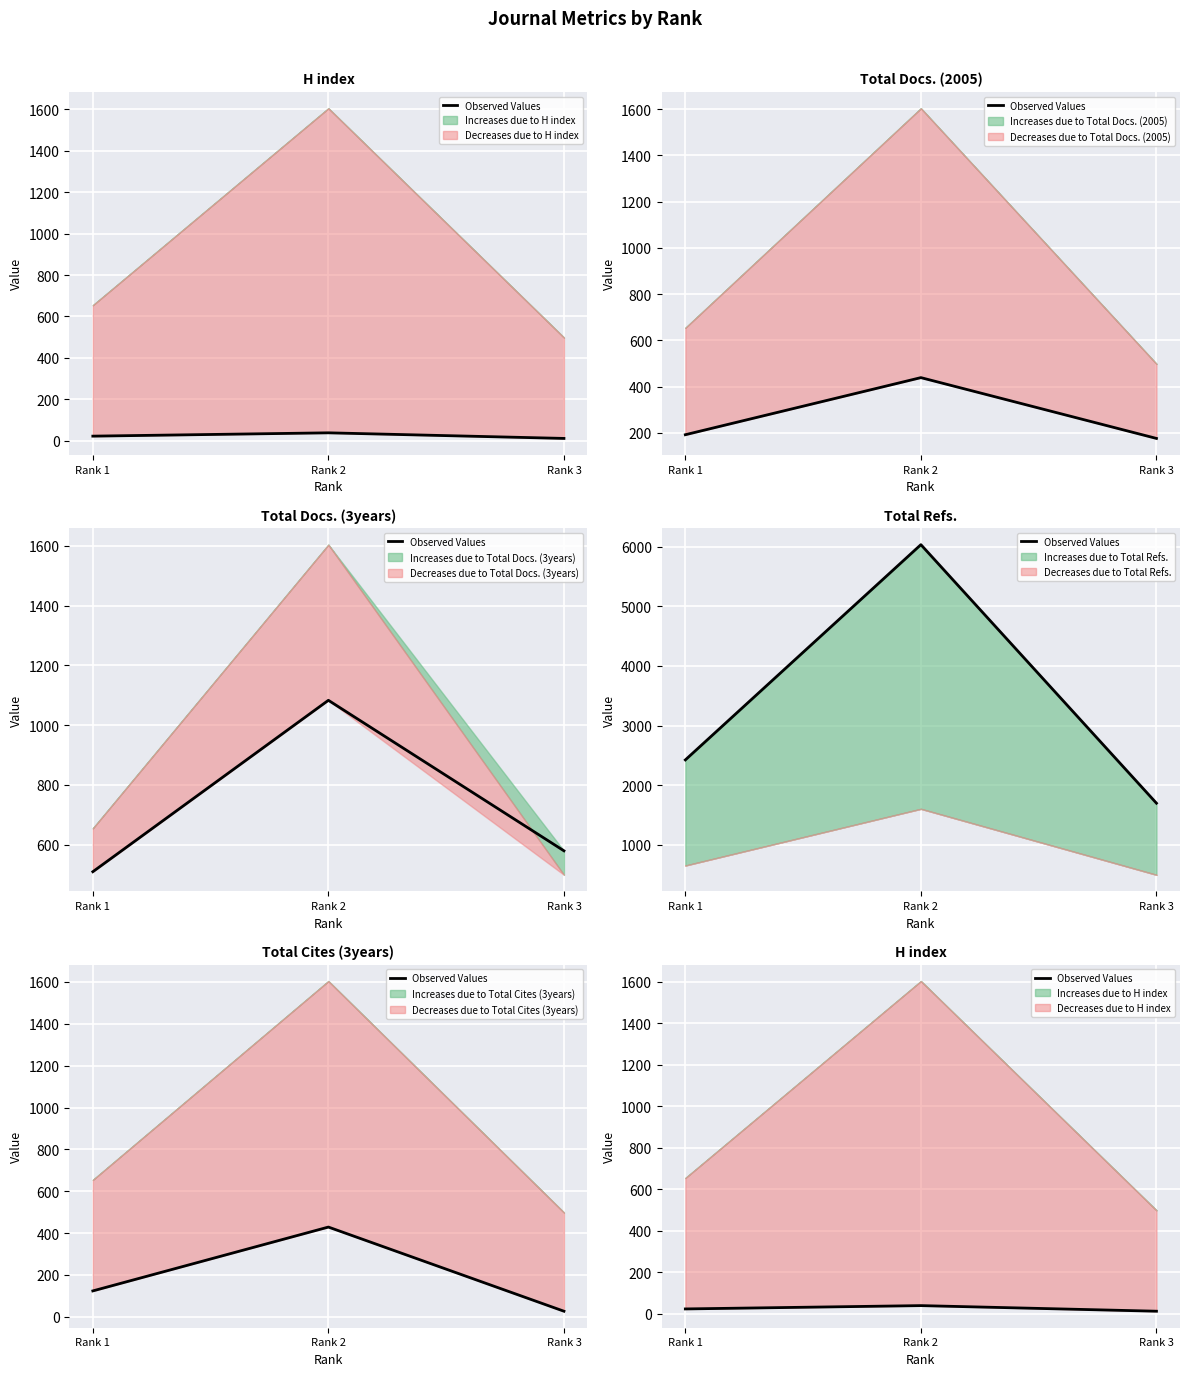

Between Rank 2 and Rank 1, which is larger?

Rank 2